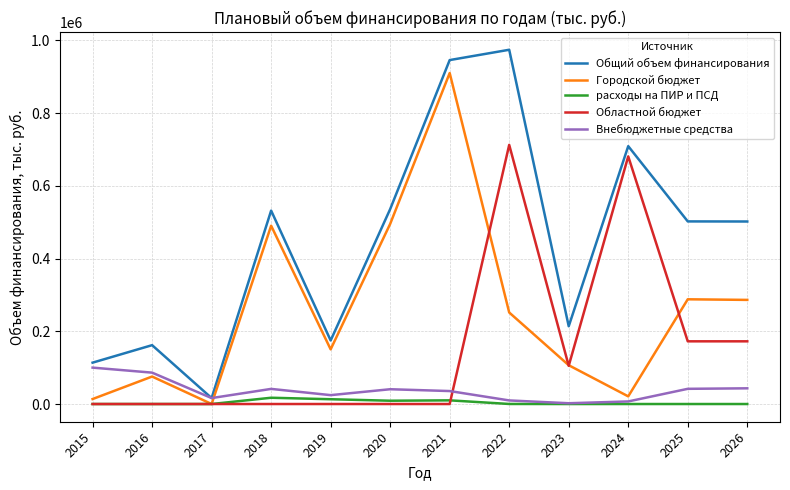

Which series has the largest range (max minus min)?

Общий объем финансирования